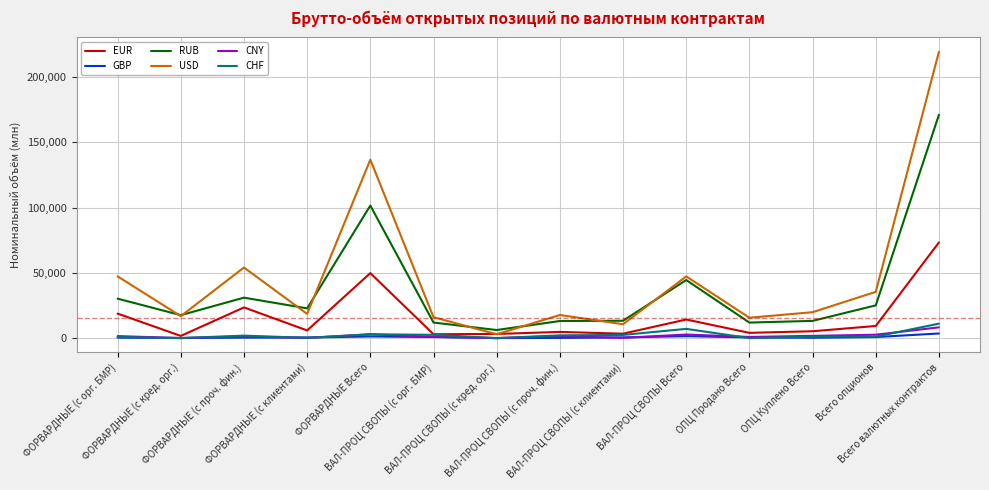

What are all the series names shown in the legend?

EUR, GBP, RUB, USD, CNY, CHF